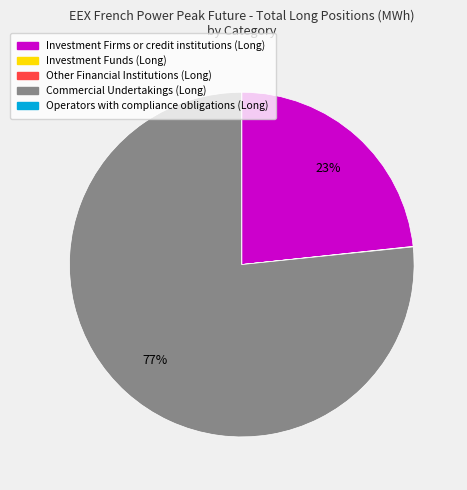

Which slice is the largest?

Commercial Undertakings (Long)